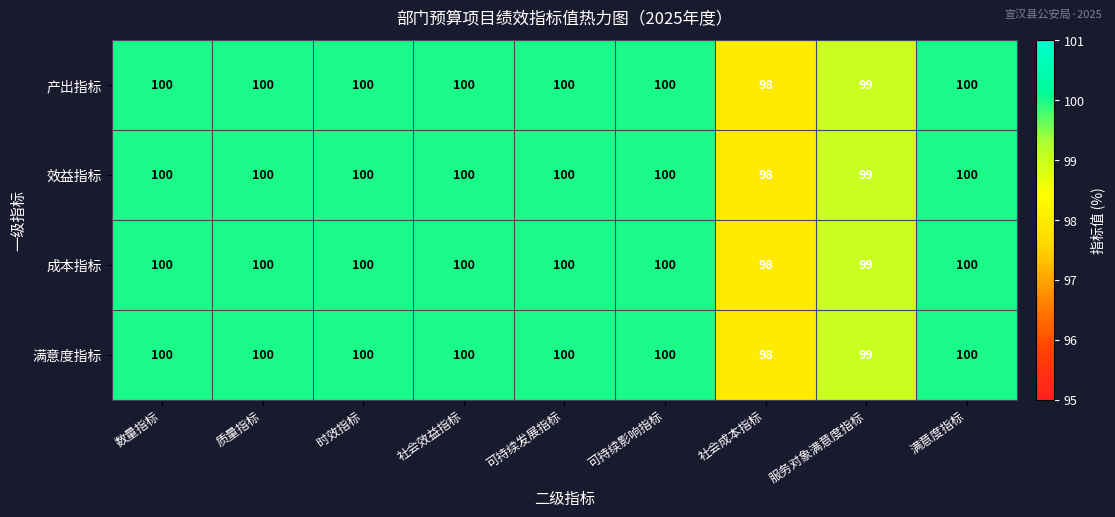

True or false: 满意度指标 has a value of 44 at 可持续影响指标.

False